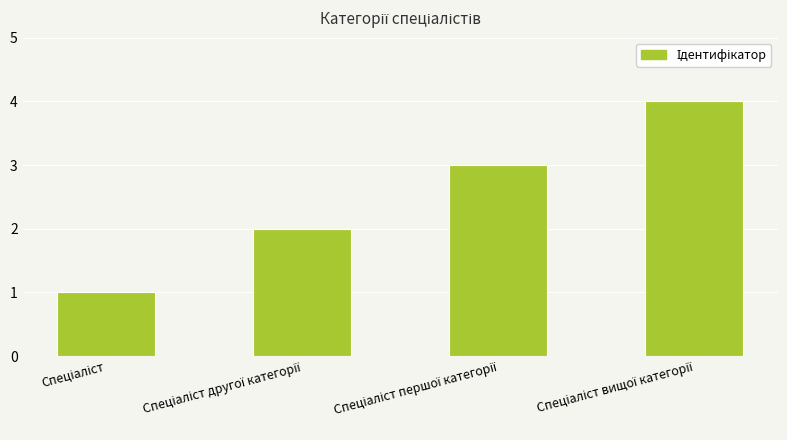

What is the sum of all values?

10